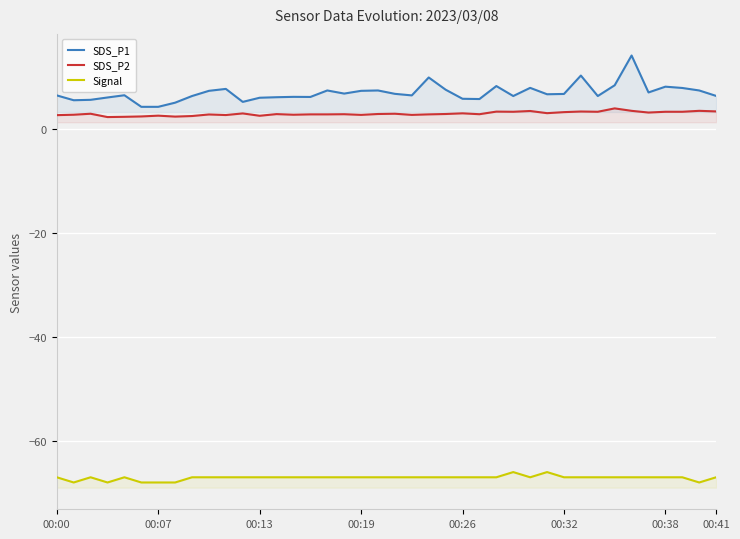

Reading left to right, what are all the values shown in this chart?

SDS_P1: 6.5	5.6	5.7	6.1	6.5	4.3	4.3	5.1	6.4	7.4	7.8	5.2	6.0	6.2	6.2	6.2	7.5	6.8	7.4	7.5	6.8	6.5	9.9	7.6	5.8	5.8	8.3	6.4	8.0	6.7	6.8	10.3	6.4	8.4	14.2	7.1	8.2	7.9	7.5	6.4
SDS_P2: 2.7	2.8	3.0	2.3	2.4	2.5	2.6	2.4	2.5	2.8	2.7	3.0	2.6	2.9	2.8	2.9	2.9	2.9	2.8	2.9	3.0	2.8	2.9	2.9	3.0	2.9	3.4	3.4	3.5	3.1	3.3	3.4	3.4	4.0	3.5	3.2	3.4	3.4	3.5	3.4
Signal: -67.0	-68.0	-67.0	-68.0	-67.0	-68.0	-68.0	-68.0	-67.0	-67.0	-67.0	-67.0	-67.0	-67.0	-67.0	-67.0	-67.0	-67.0	-67.0	-67.0	-67.0	-67.0	-67.0	-67.0	-67.0	-67.0	-67.0	-66.0	-67.0	-66.0	-67.0	-67.0	-67.0	-67.0	-67.0	-67.0	-67.0	-67.0	-68.0	-67.0